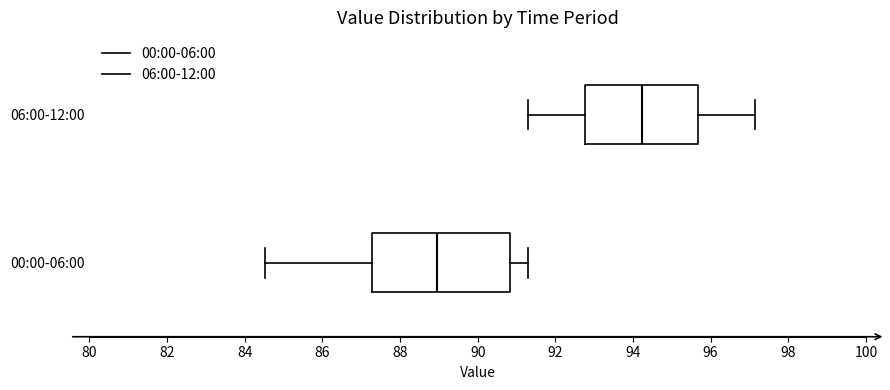

Where is the left edge of the box for 00:00-06:00 on the x-axis? The values are not printed on the chart, so give them approximately, as read against the axis.

87.2